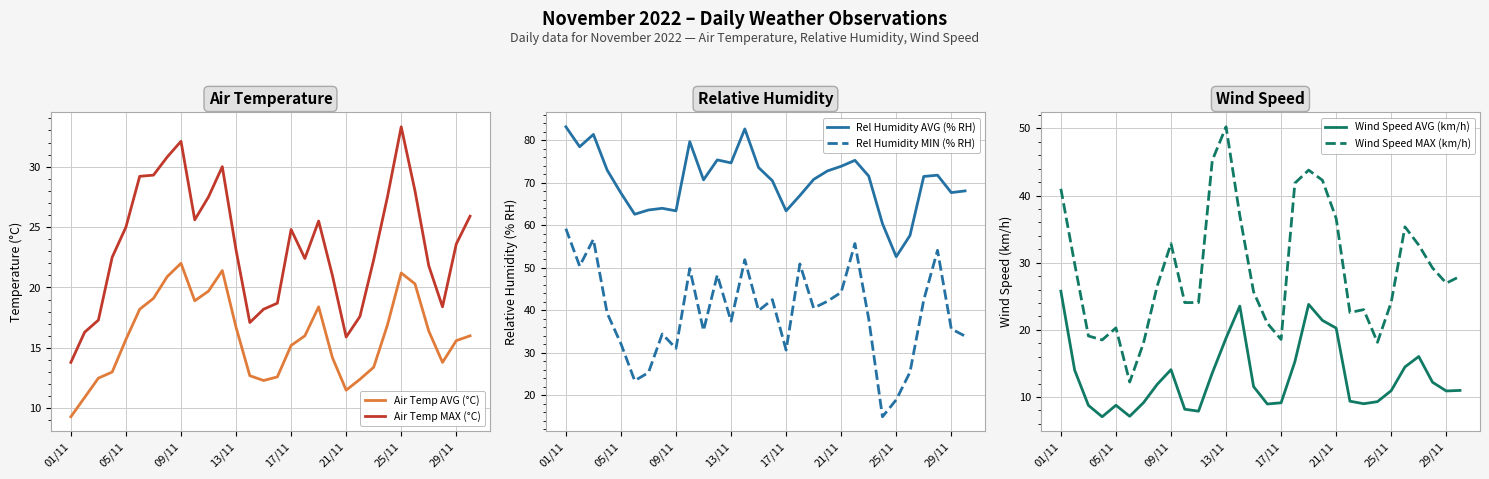

What is the difference between the maximum and second lowest values in the Wind Speed AVG (km/h) series?

18.6